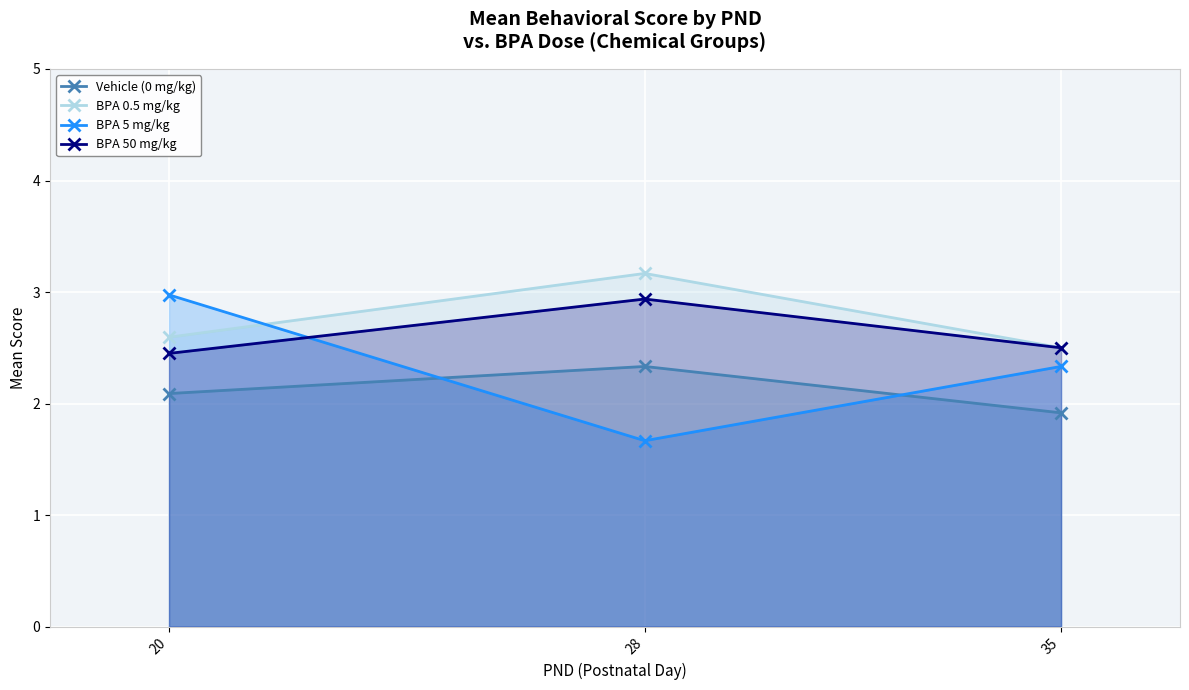

At 28, list the series in order from largest to smallest.

BPA 0.5 mg/kg, BPA 50 mg/kg, Vehicle (0 mg/kg), BPA 5 mg/kg